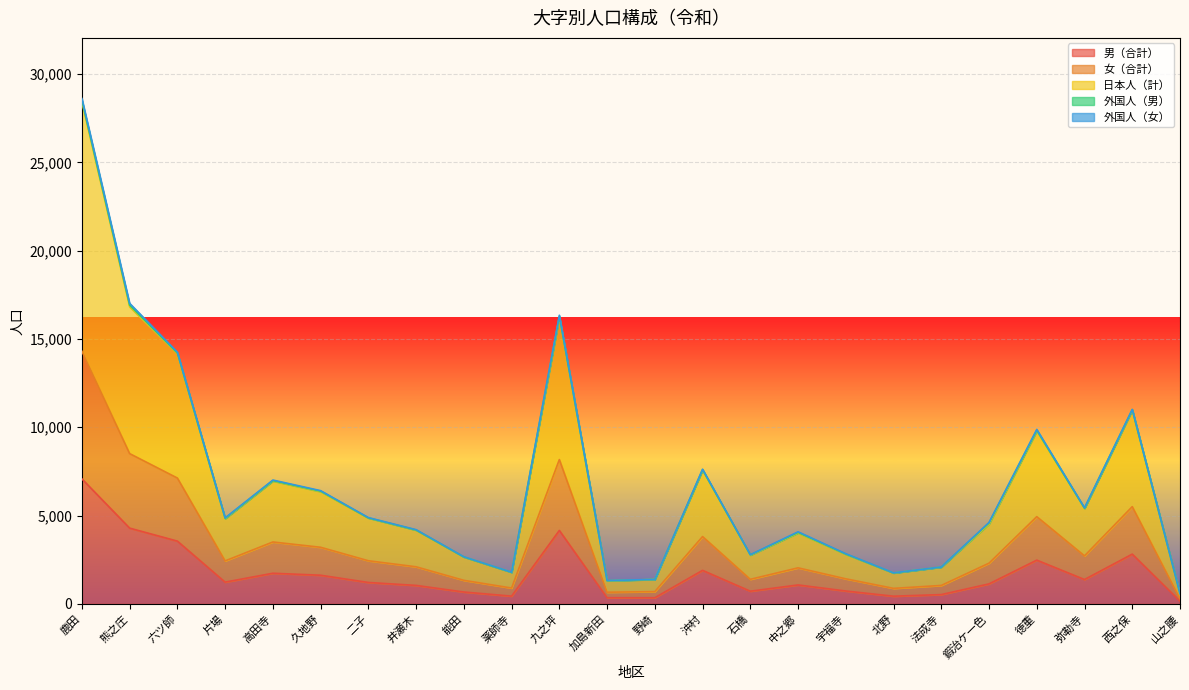

True or false: 男（合計） and 女（合計） cross at least once.

False